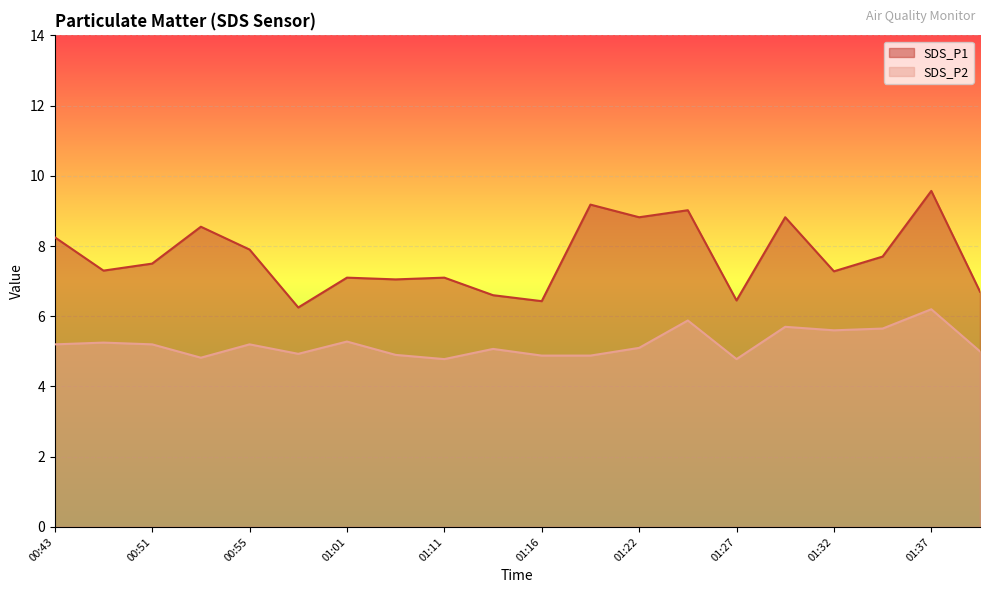

Which series has the widest spread of values?

SDS_P1